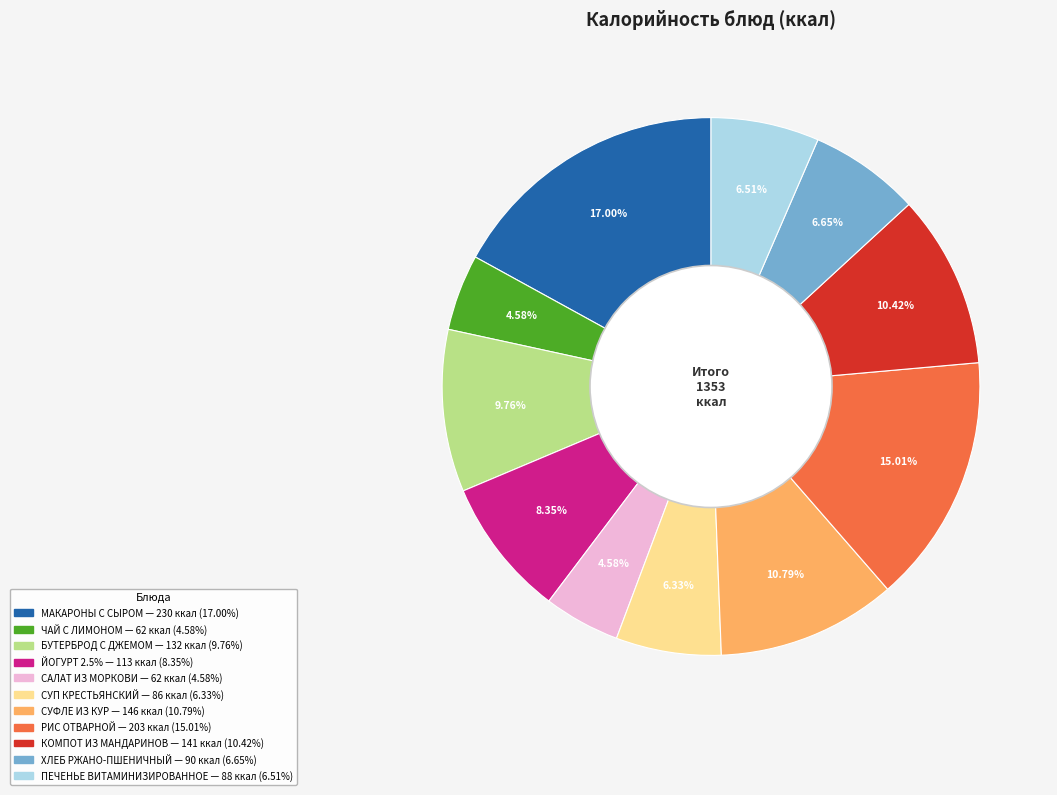

Which has a higher value, СУФЛЕ ИЗ КУР or БУТЕРБРОД С ДЖЕМОМ?

СУФЛЕ ИЗ КУР